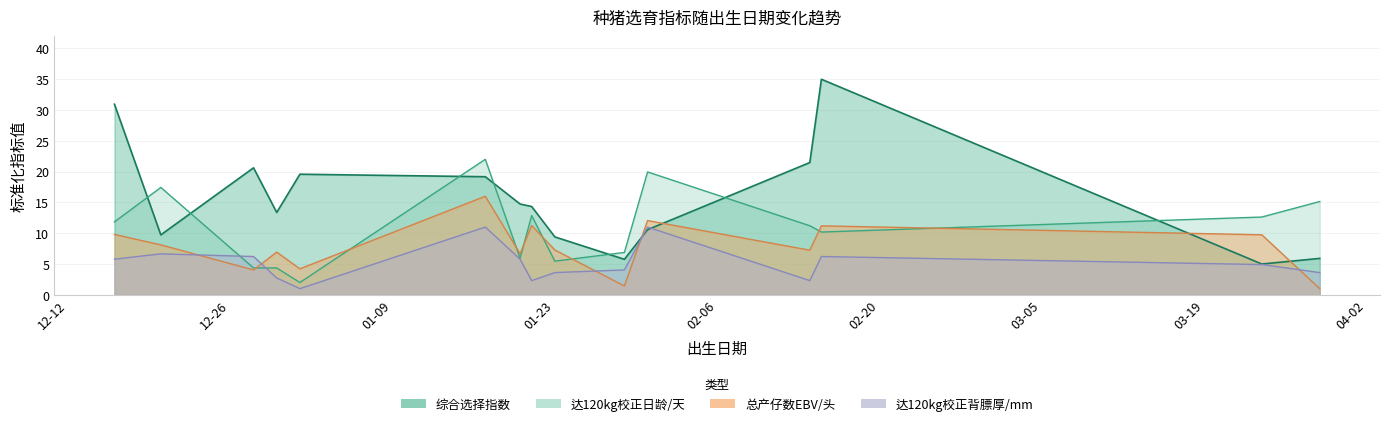

Which series has the largest total across all categories?

综合选择指数